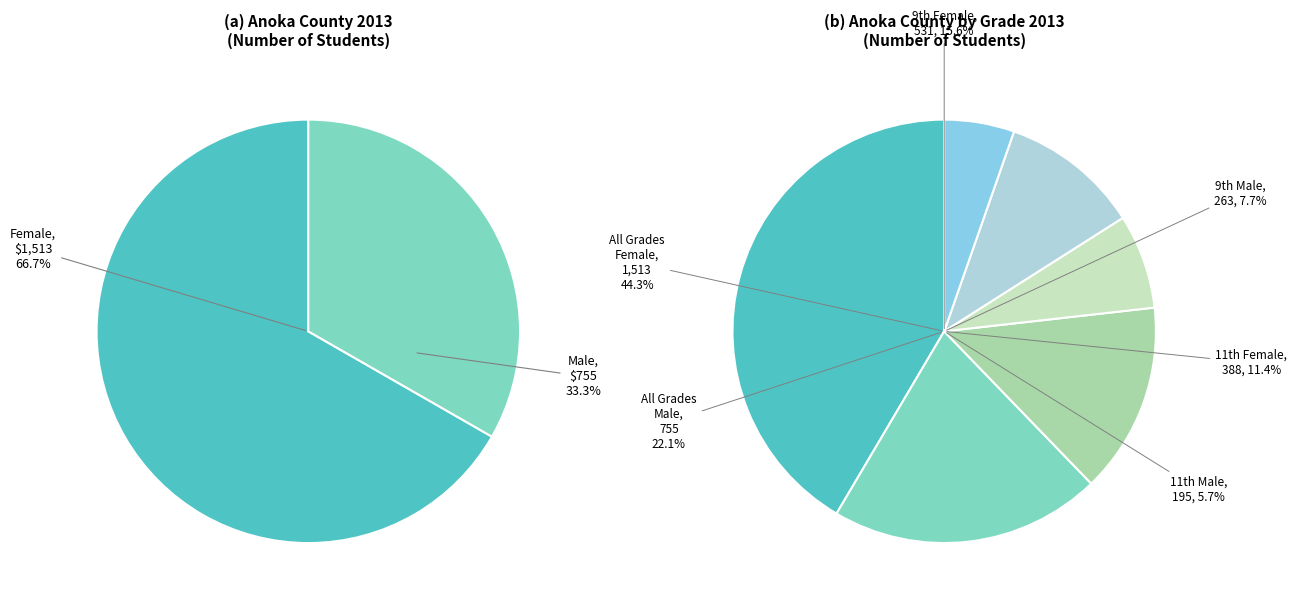

To the nearest percent, what is the average slice percentage?

17%